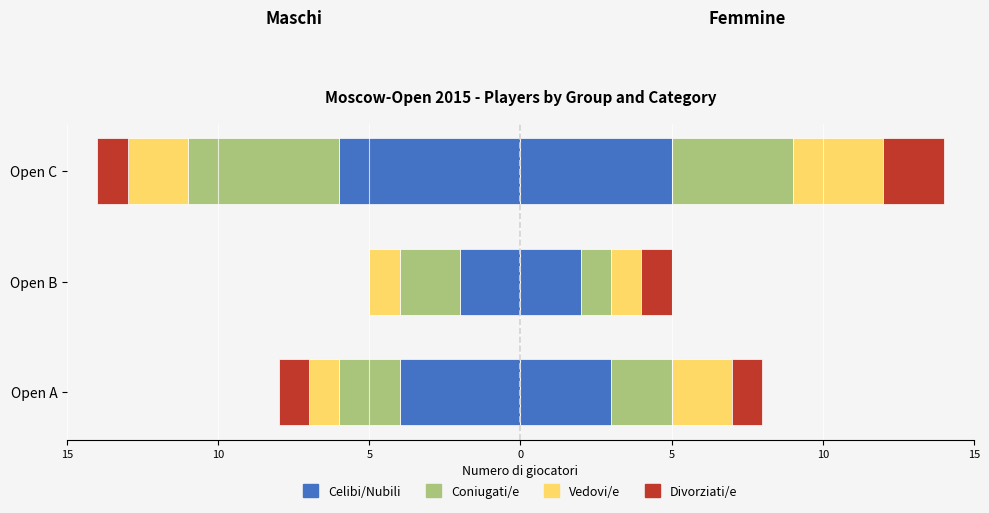

What is the total value across all series at Open B?

-5